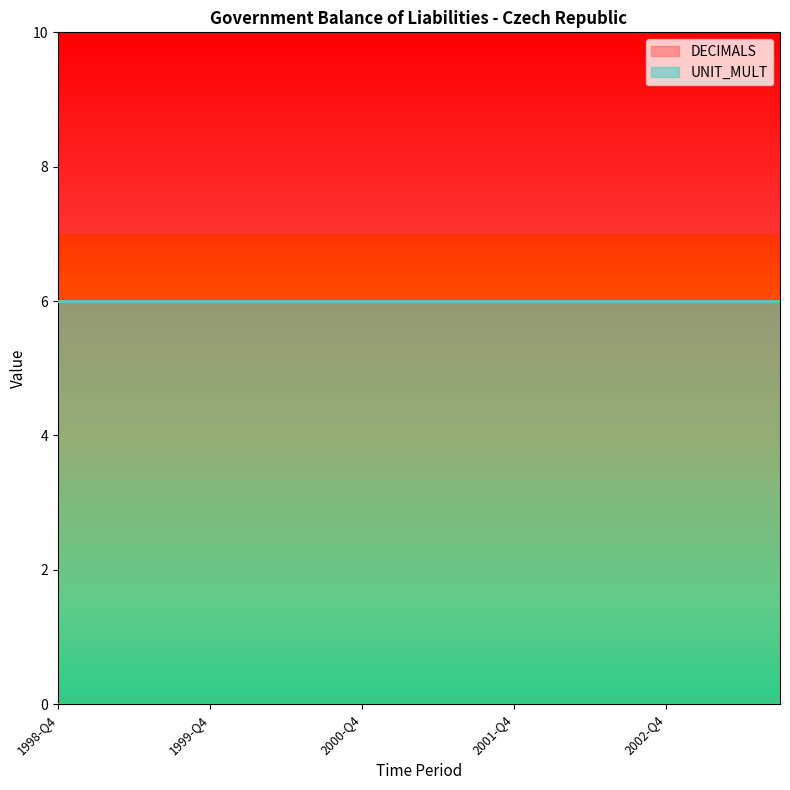

How many lines are shown in the chart?

2